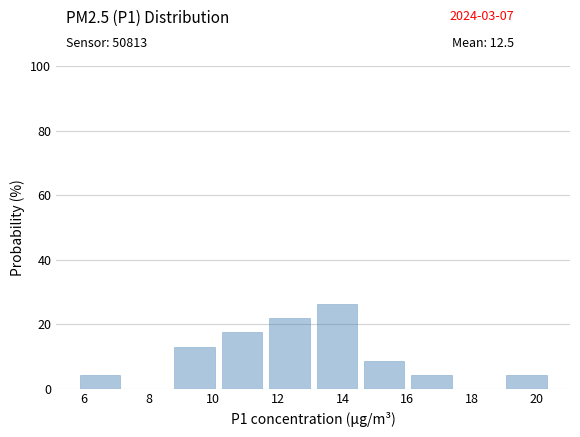

Reading left to right, list every bar in this chart as the range it spans on the x-axis followed by its height. Neither the bar edges nor the heights are printed on the chart, so give them approximately, as read against the axes.

5.8 to 7.2: 4
7.2 to 8.6: 0
8.6 to 10.2: 14
10.2 to 11.6: 18
11.6 to 13.0: 22
13.0 to 14.6: 26
14.6 to 16.0: 8
16.0 to 17.4: 4
17.4 to 19.0: 0
19.0 to 20.4: 4